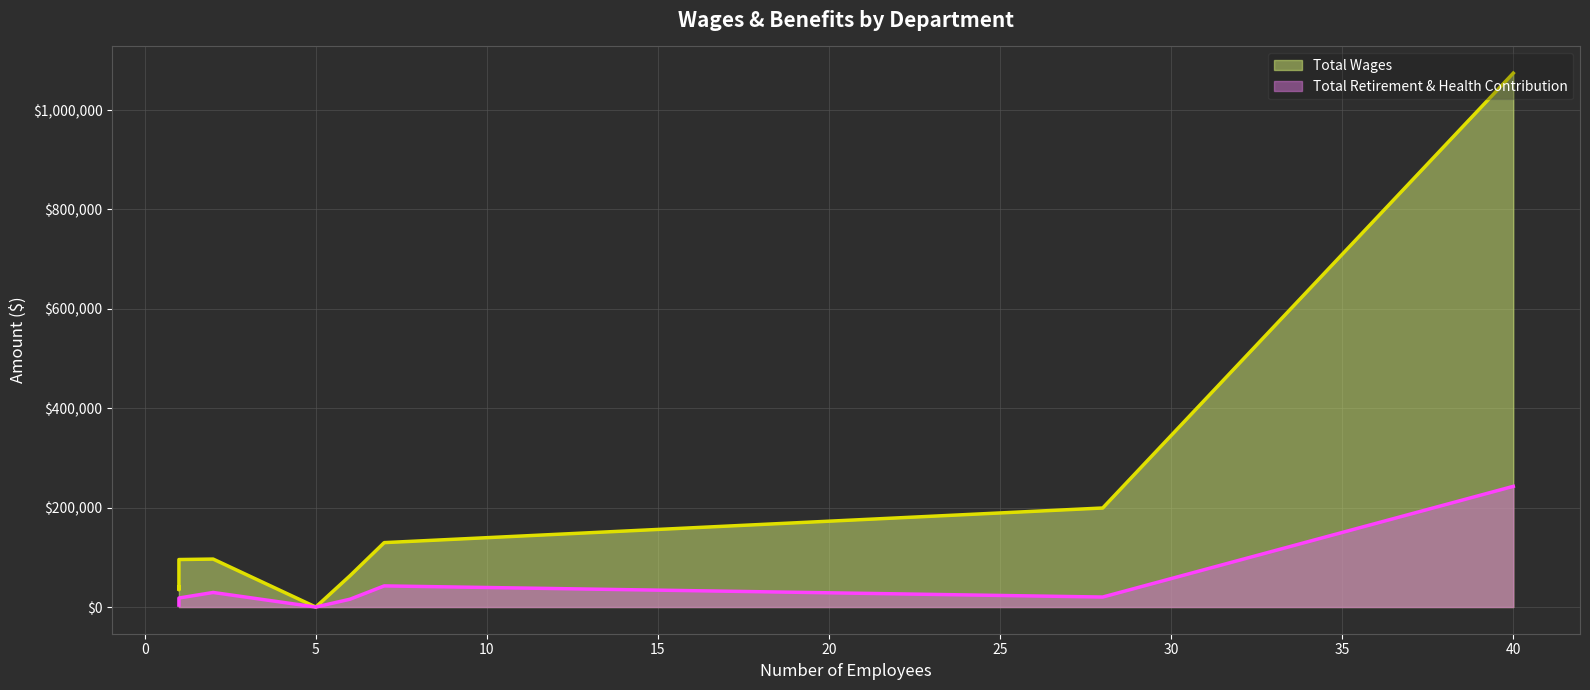

How many lines are shown in the chart?

2